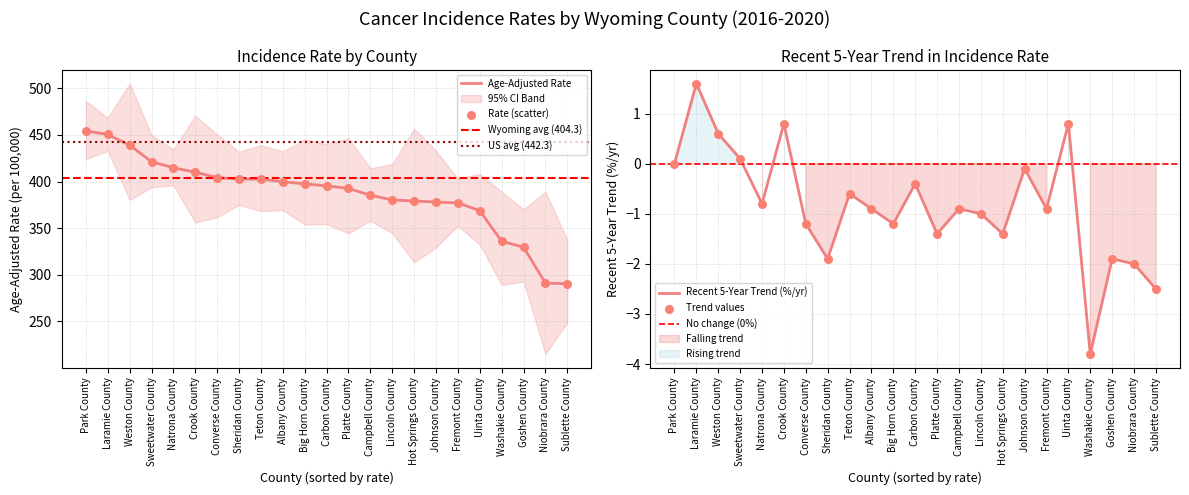

Which series reaches the minimum Y coordinate?

Recent 5-Year Trend